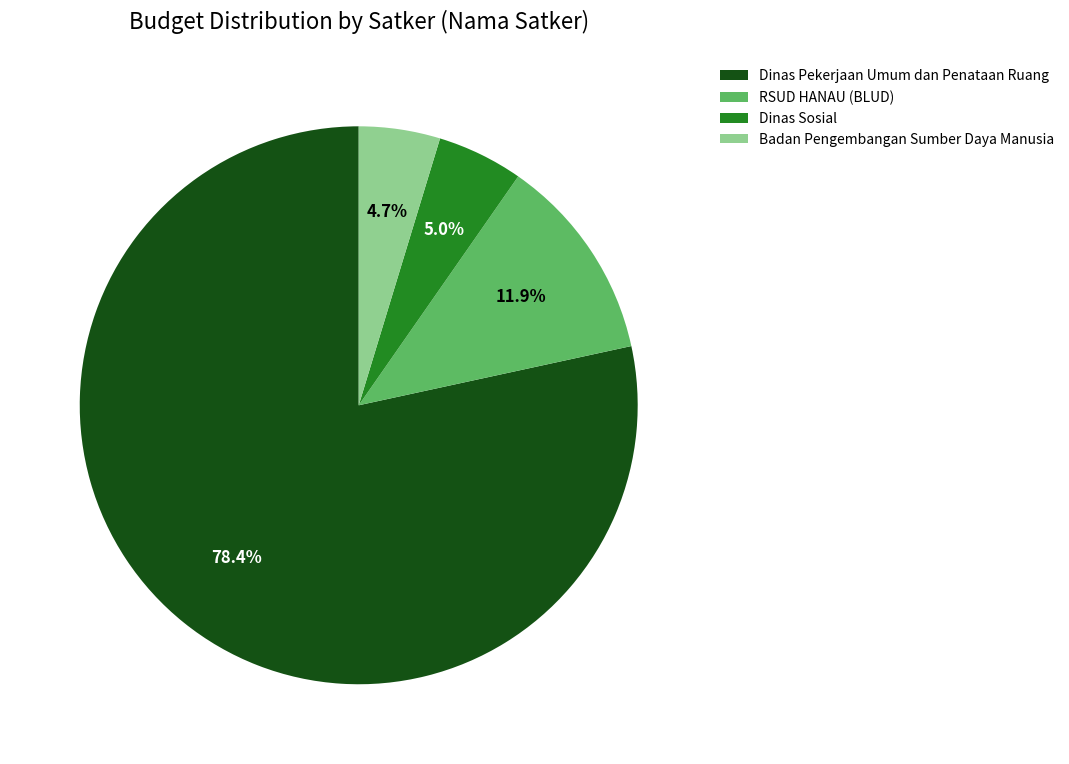

Combined, what portion of the pie is Dinas Sosial and Dinas Pekerjaan Umum dan Penataan Ruang?

83.4%